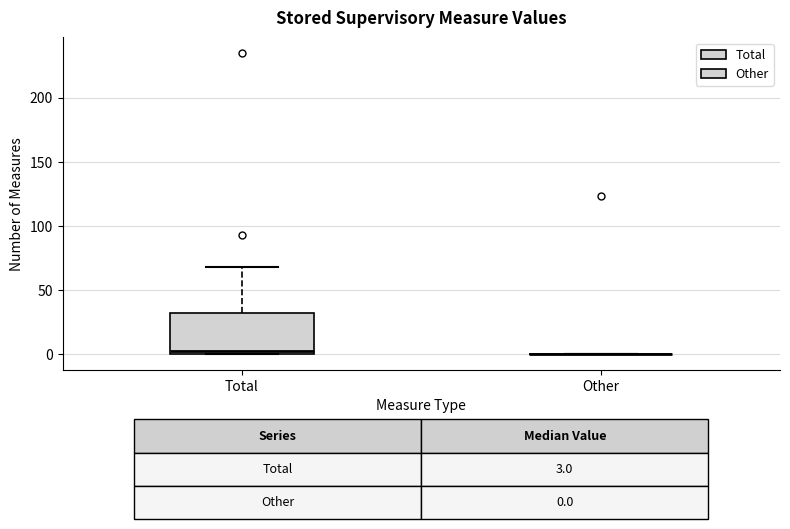

Comparing the boxes themselves (not the whiskers), which one is the tallest?

Total